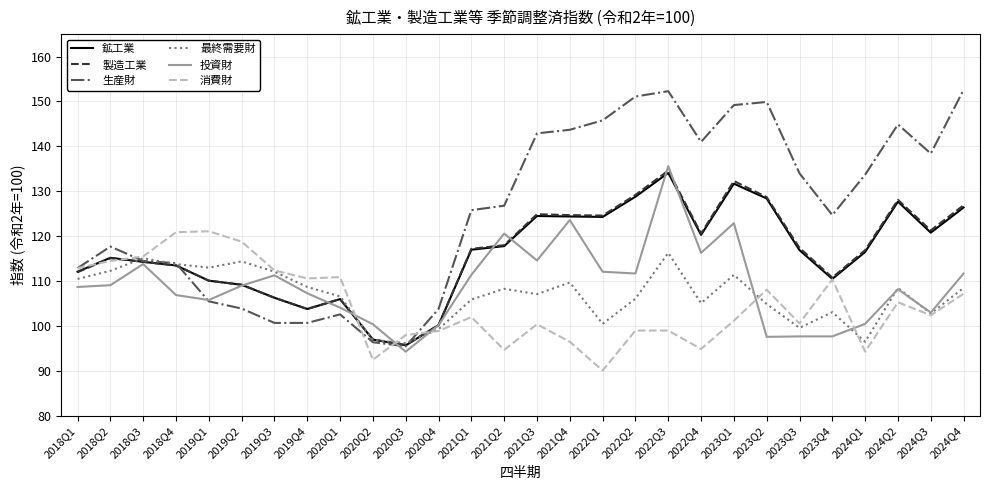

What is the maximum value for 最終需要財?

116.3